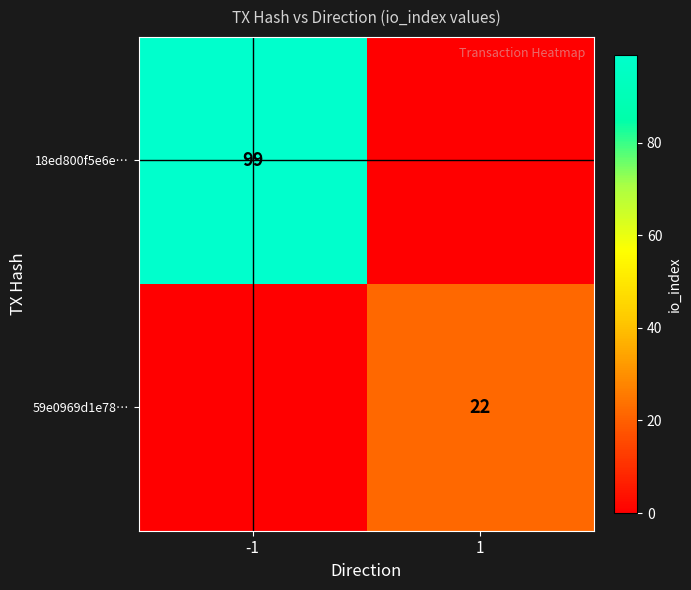

The 18ed800f5e6e… series shows 41 at -1. True or false?

False